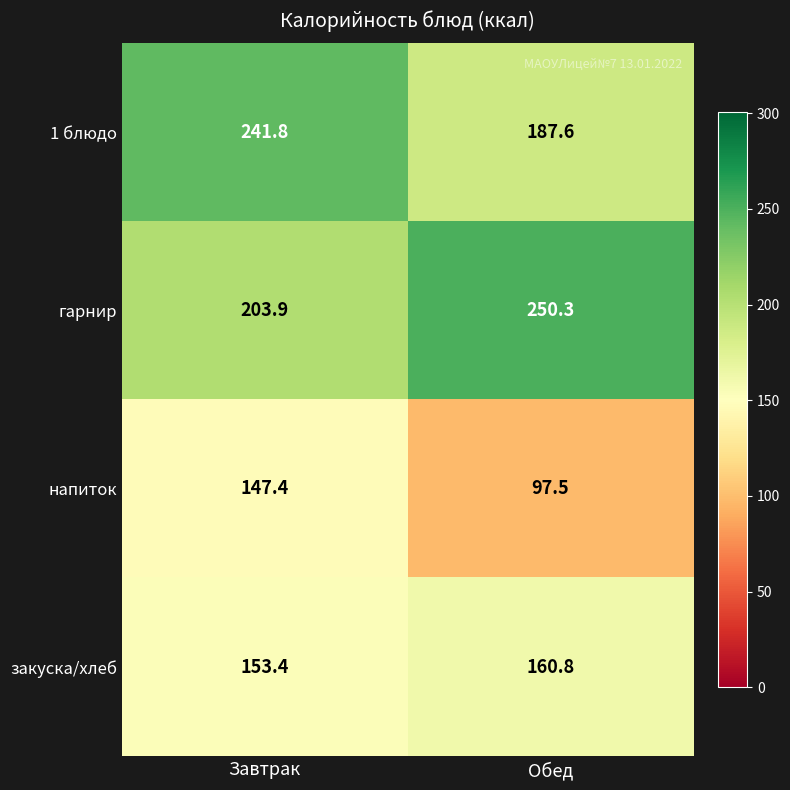

What is the difference between the highest and lowest values at Завтрак?

94.4